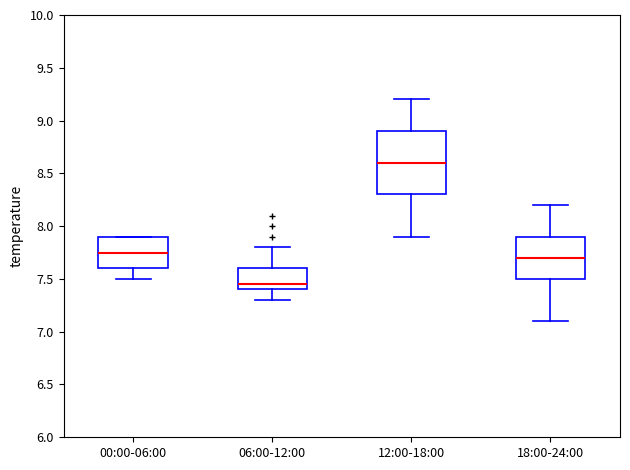

Which box is the tallest, from its lower edge to its upper edge?

12:00-18:00